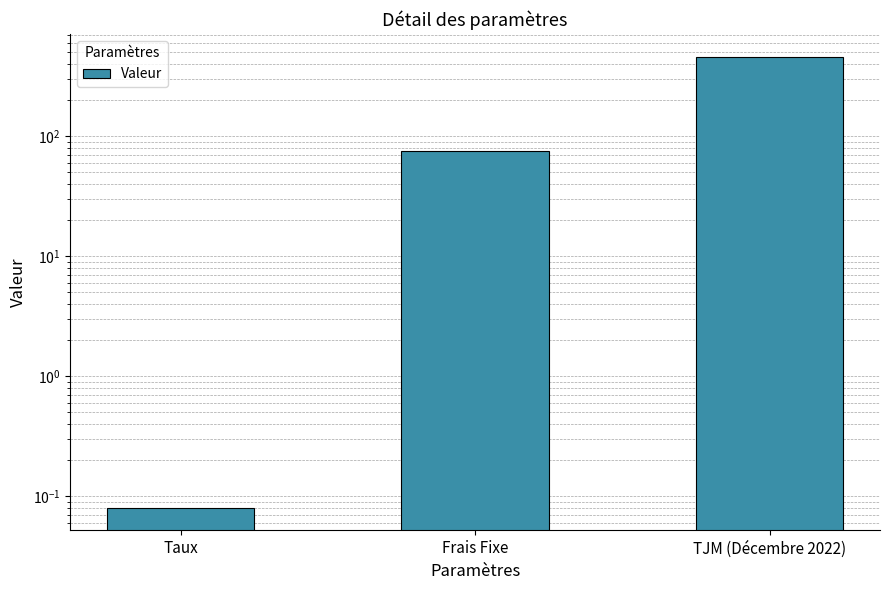

What is the greatest value displayed?

460.0